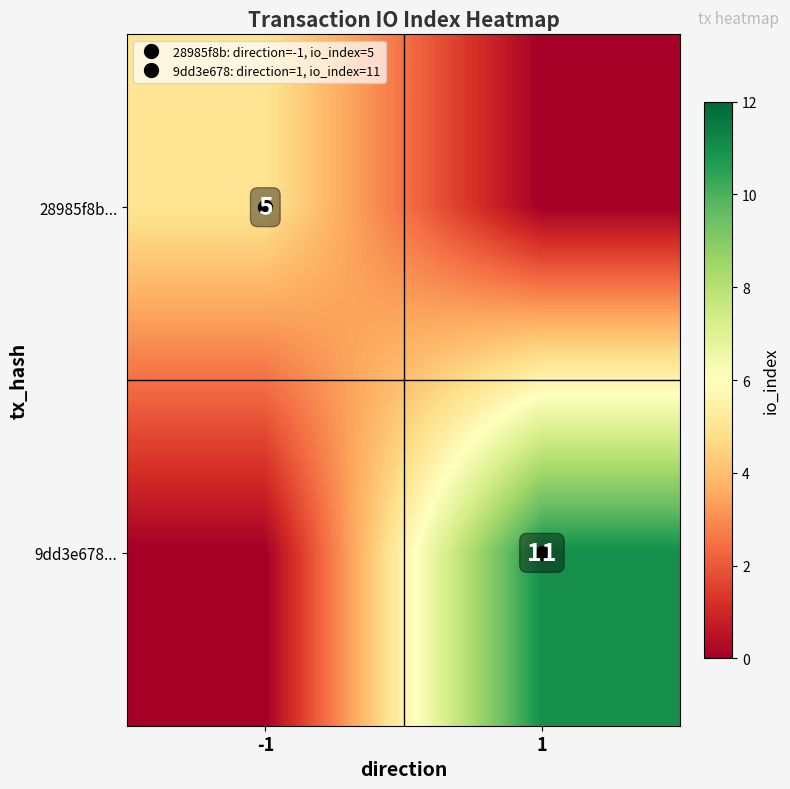

Count the number of categories in the chart.

2